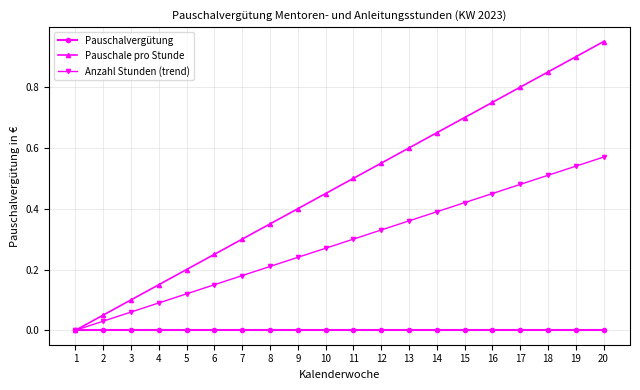

At which category is the sum across all series the highest?

20